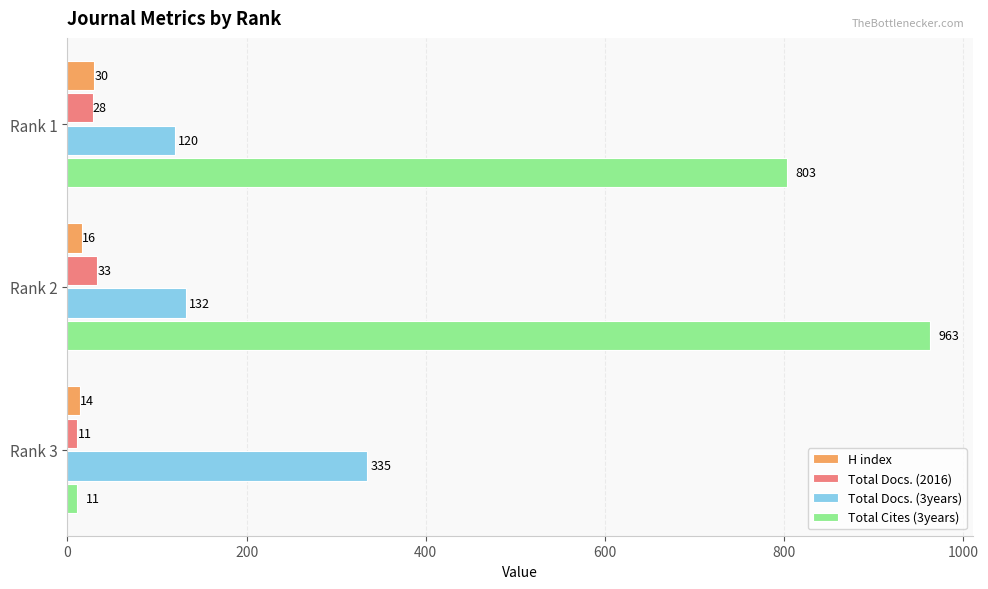

How many Total Docs. (2016) values are between 11 and 33?

3